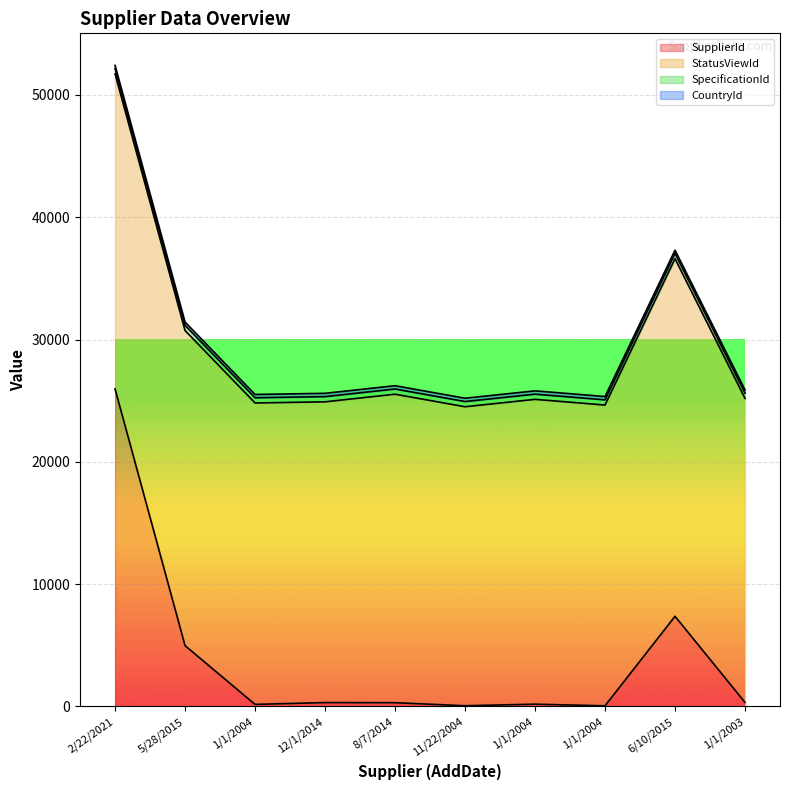

True or false: SpecificationId has a value of 426 at 1/1/2004.

True